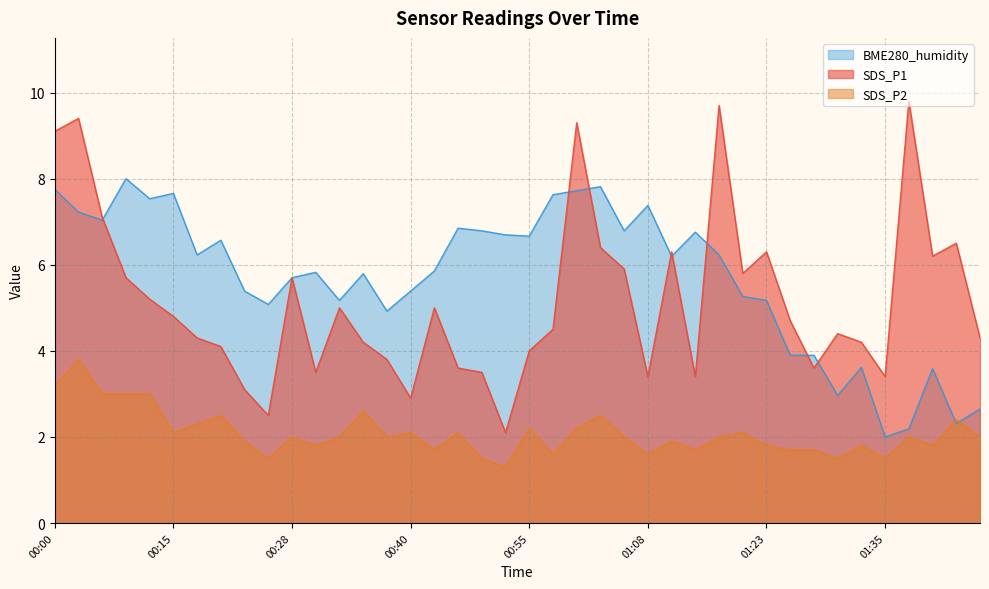

At 01:28, list the series in order from largest to smallest.

BME280_humidity, SDS_P1, SDS_P2